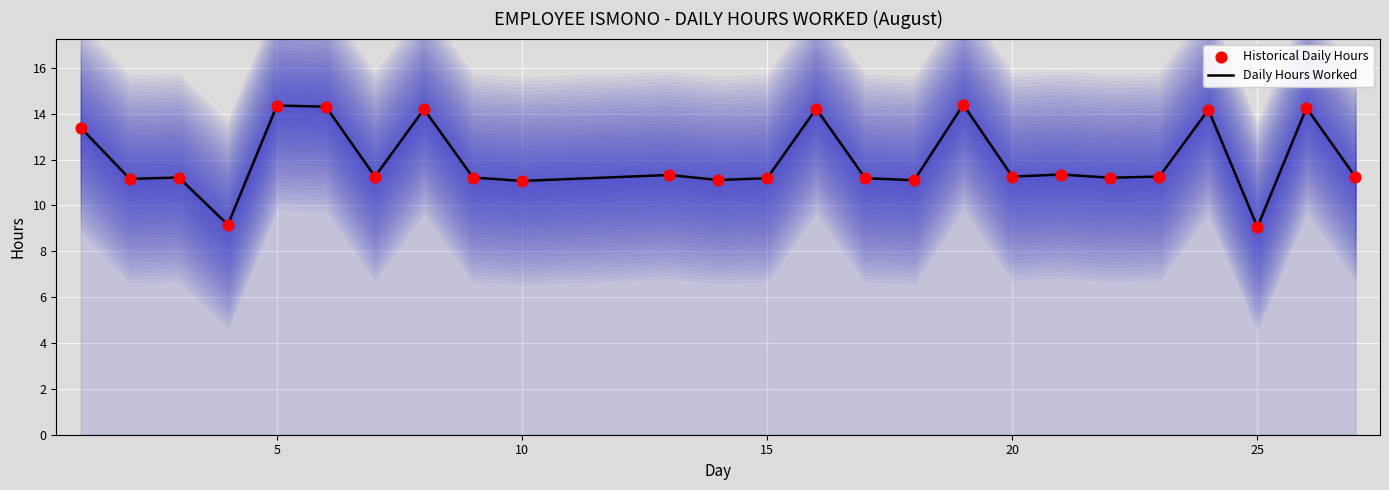

Which series reaches the minimum Y coordinate?

Daily Hours Worked